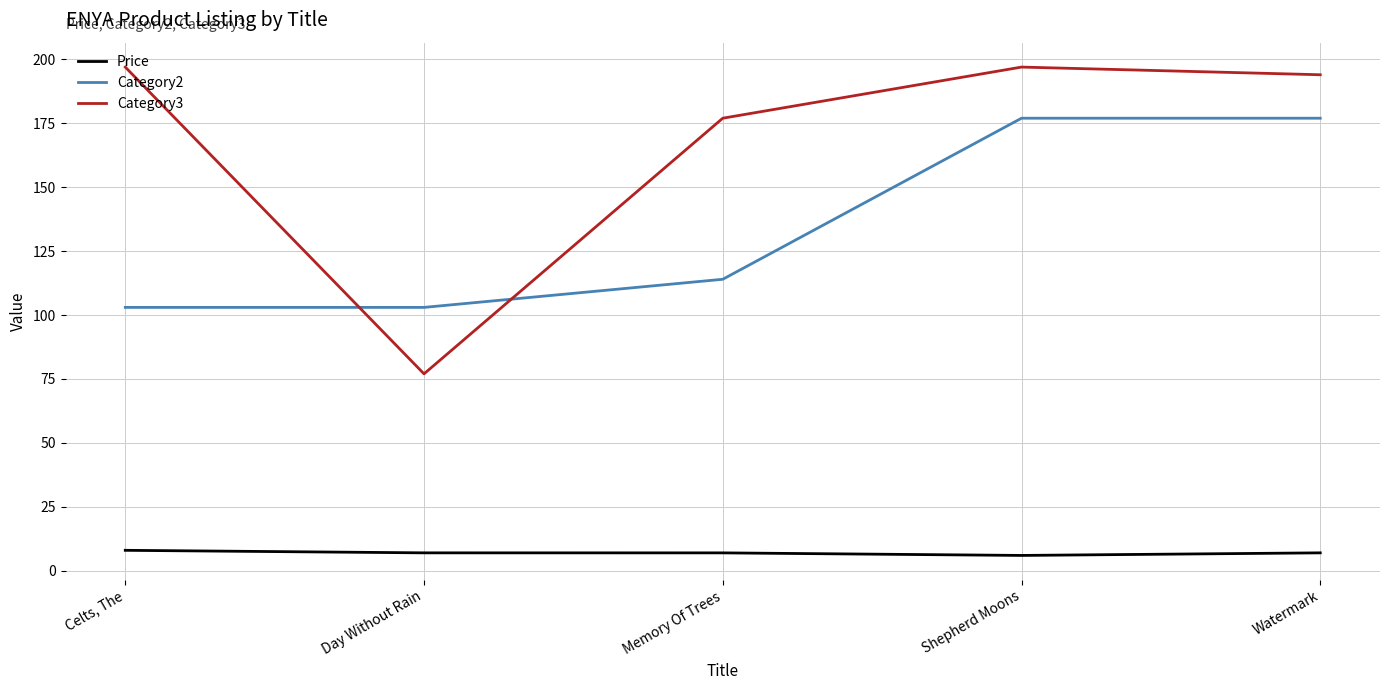

What is the smallest value displayed?

6.0